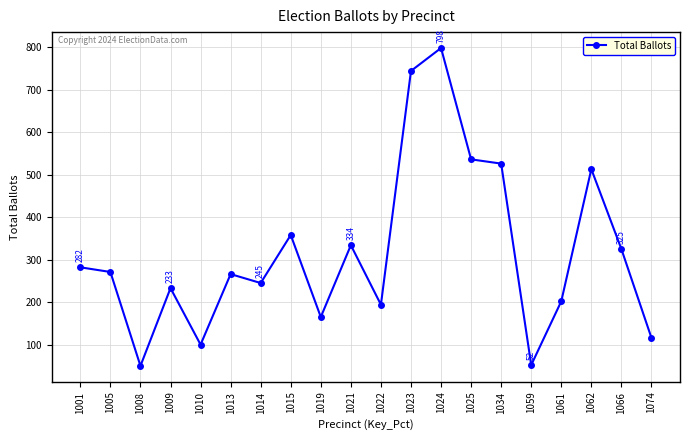

The chart shows a value of 513 at 1062. True or false?

True